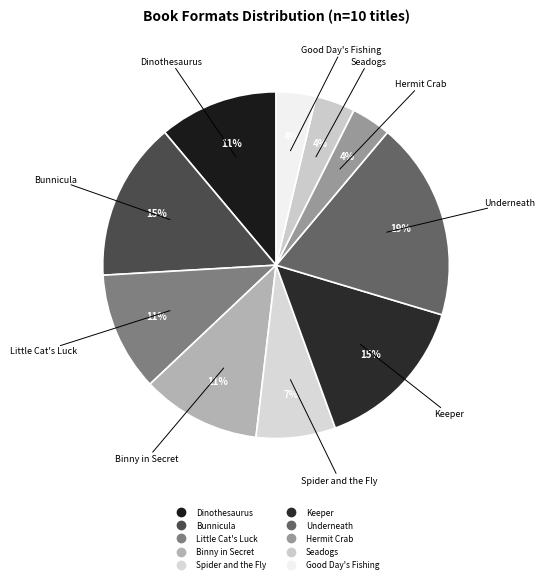

Does Spider and the Fly represent more than half of the total?

No